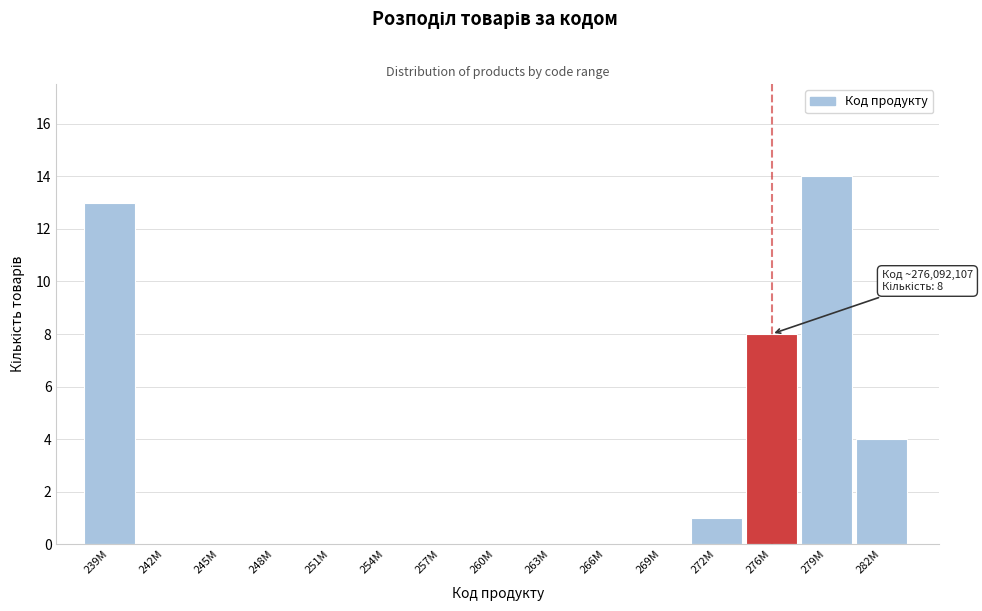

Reading left to right, transcribe all the data shown in this chart.

239M=13	242M=0	245M=0	248M=0	251M=0	254M=0	257M=0	260M=0	263M=0	266M=0	269M=0	272M=1	276M=8	279M=14	282M=4